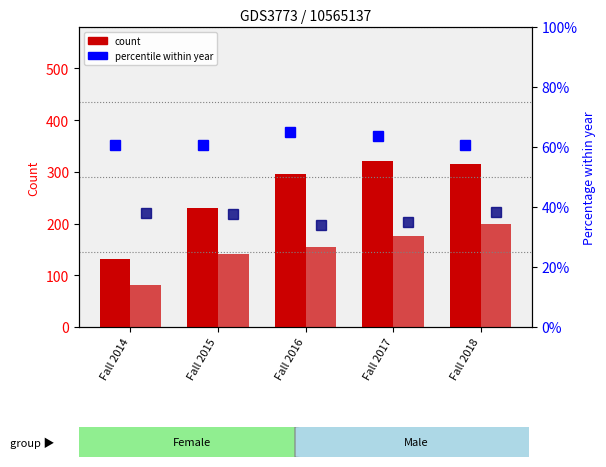

Is the value of Male count at Fall 2017 greater than the value of Female count at Fall 2016?

No